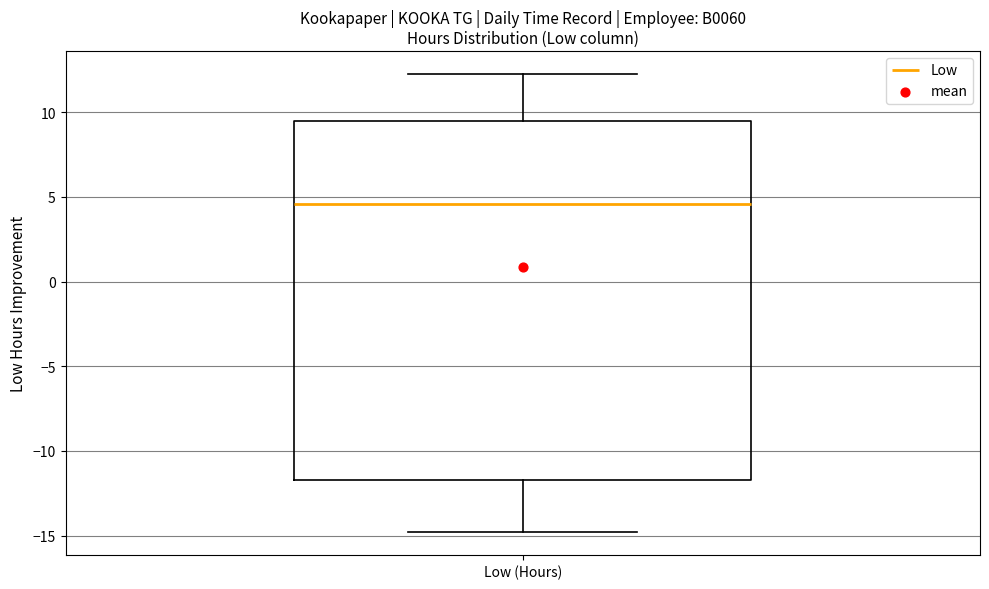

Read this box plot against the y-axis: the position of the median line, the range covered by the box, and the ends of both whiskers. The values are not printed on the chart, so give them approximately, as read against the axis.

median 4.5, box -11.5 to 9.5, whiskers -15.0 to 12.5